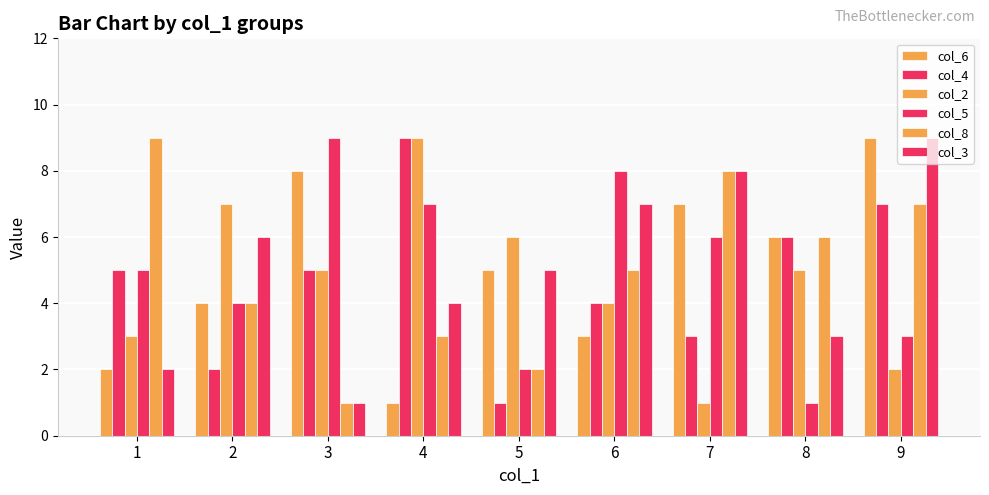

What value does the col_6 series have at 6?

3